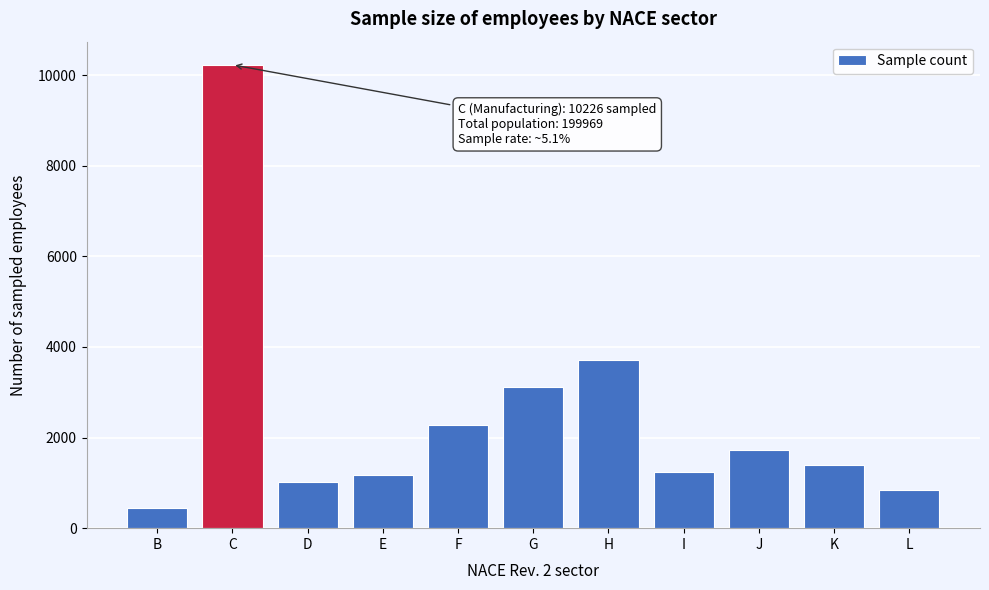

Reading left to right, what are all the values shown in this chart?

442	10226	1024	1174	2271	3114	3704	1229	1733	1394	849